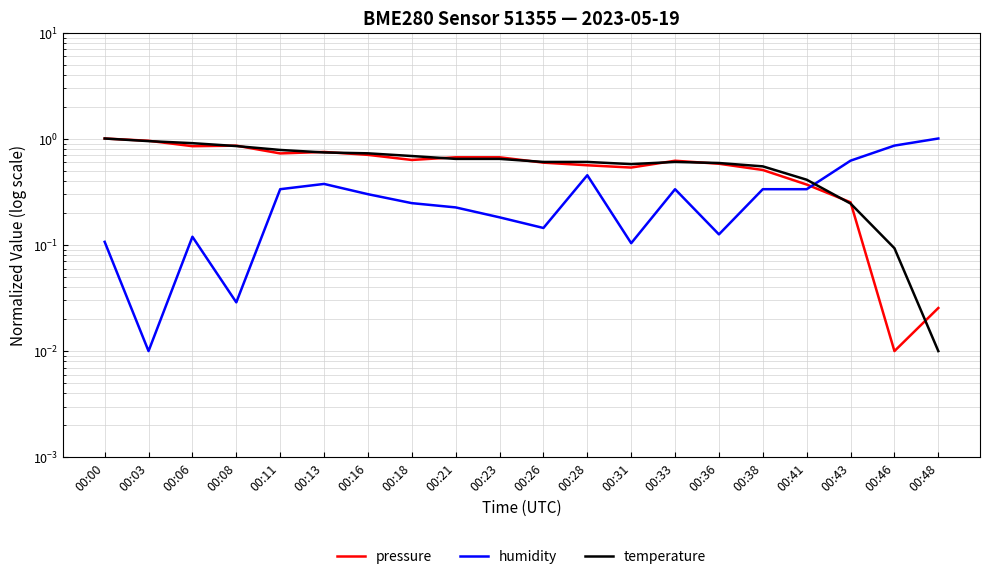

What is the difference between the second highest and second lowest values in the pressure series?

0.9